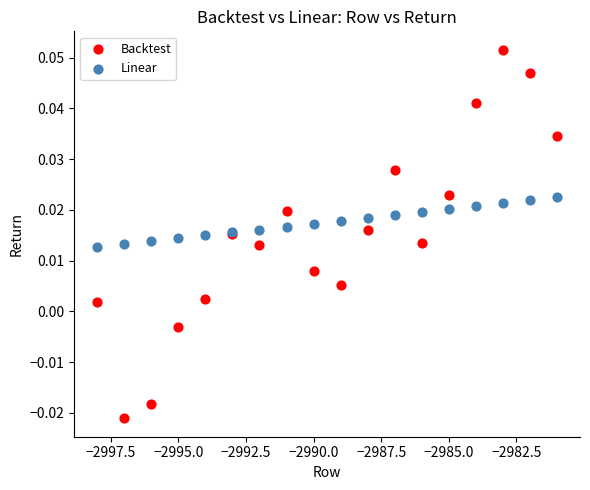

Which series has the largest Y range (max minus min)?

Backtest